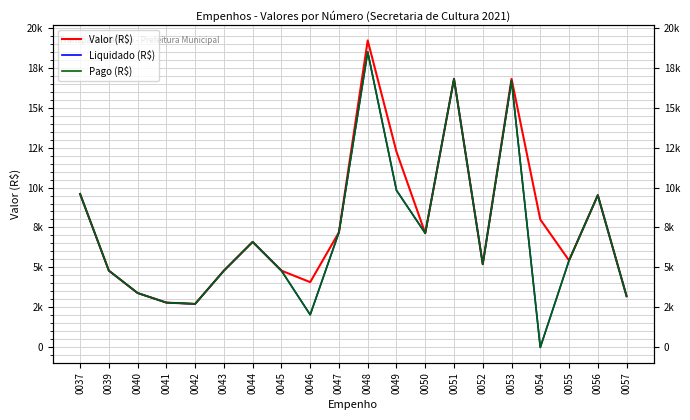

Is the value of Pago (R$) at 0057 greater than the value of Liquidado (R$) at 0052?

No